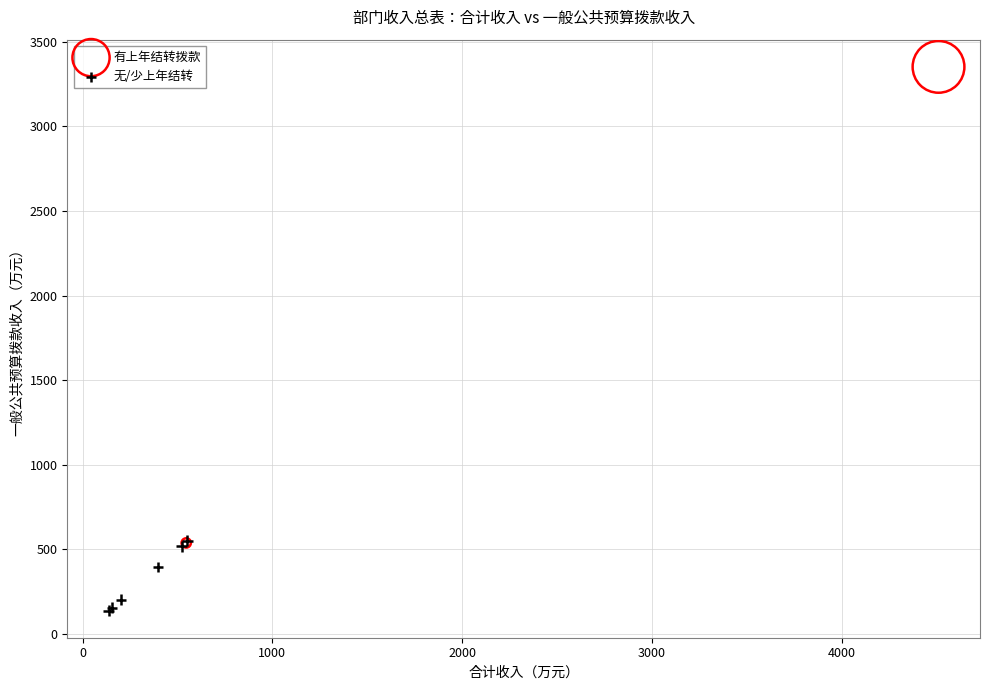

What are all the series names shown in the legend?

有上年结转拨款, 无/少上年结转